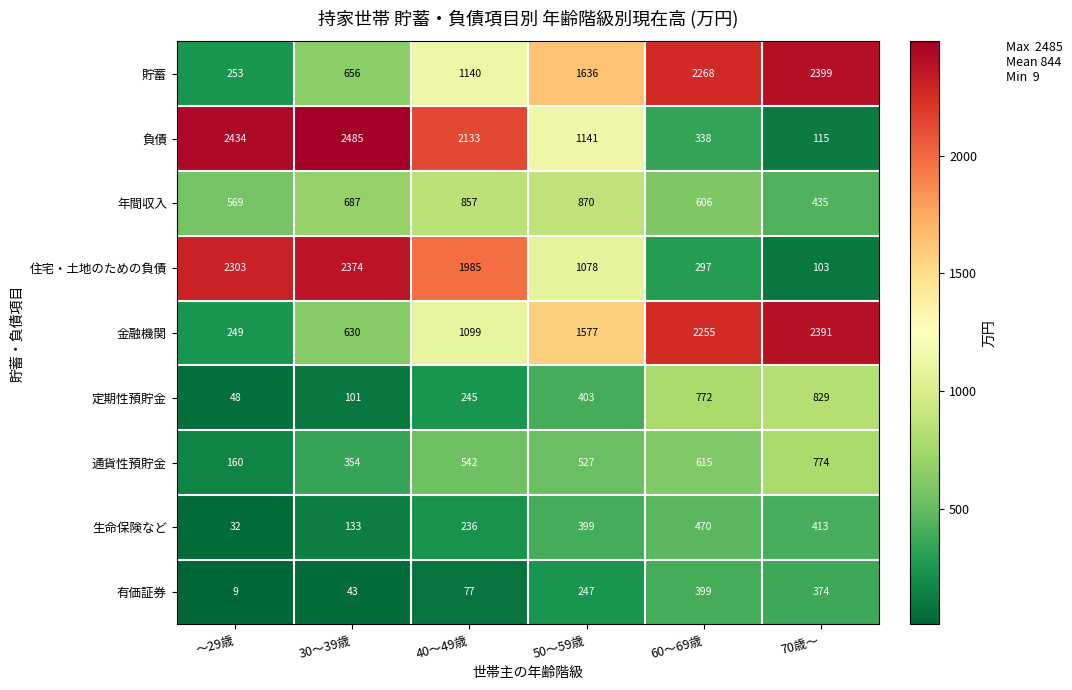

The value of 負債 at 50～59歳 is 1141. True or false?

True